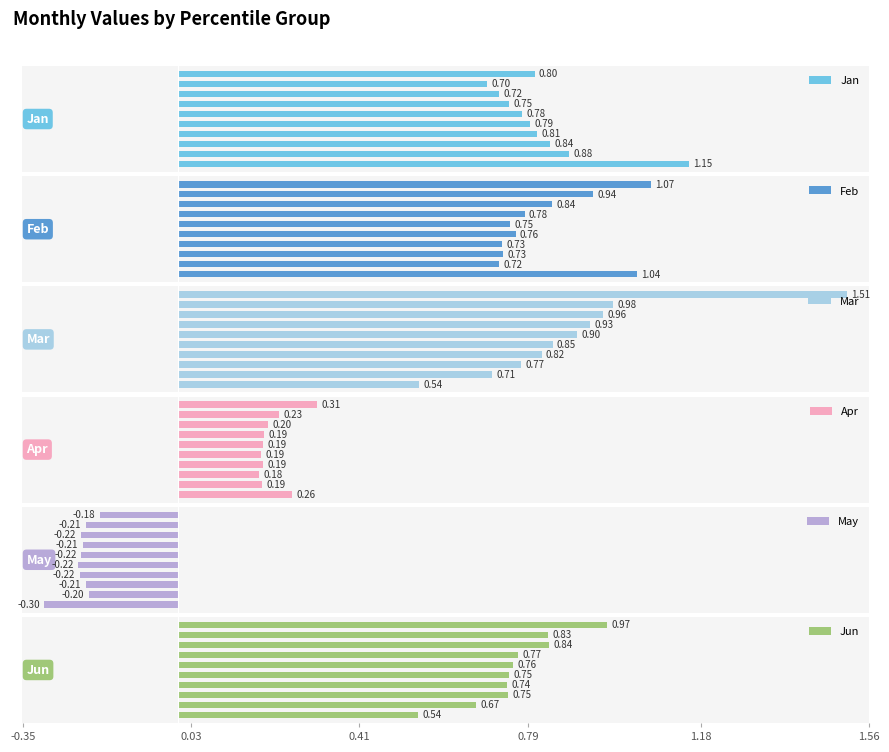

What is the average value of the May series?

-0.2